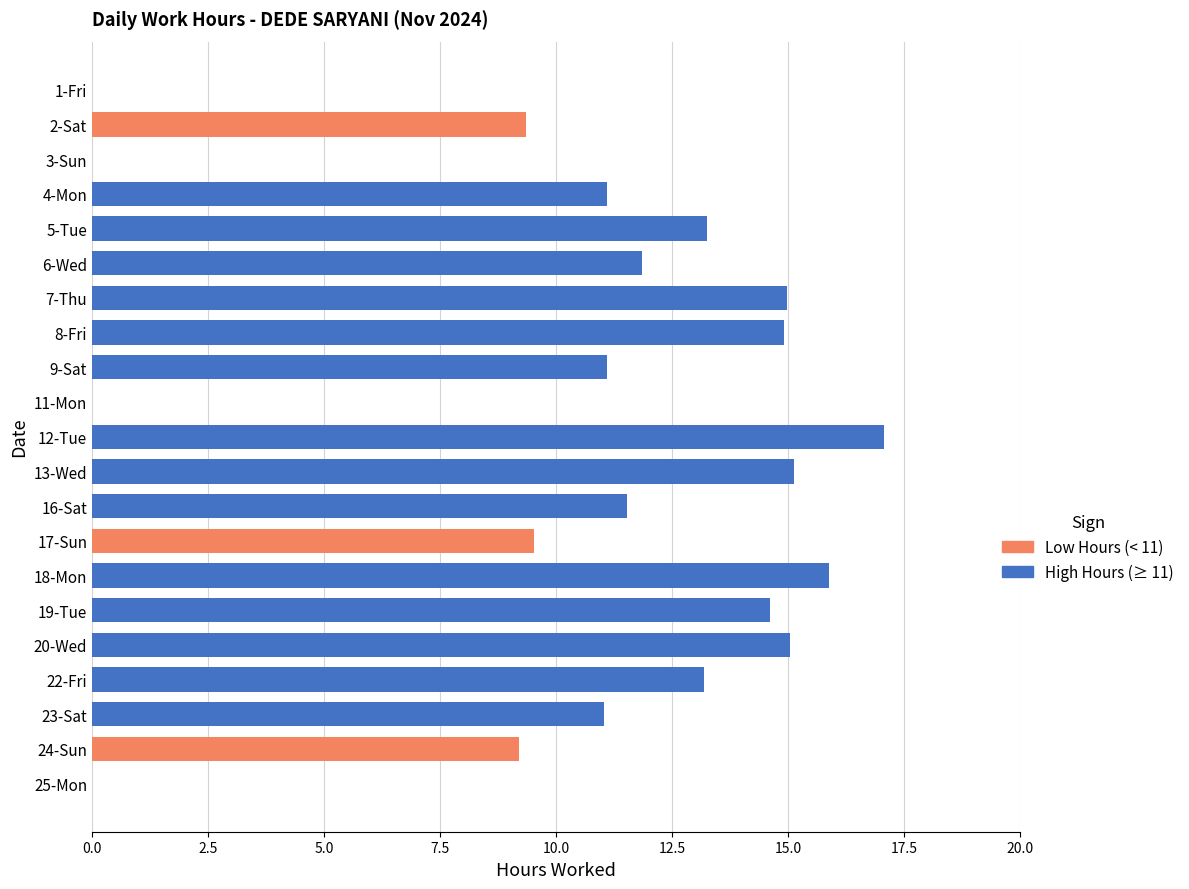

True or false: the data shows 14.6 at 19-Tue.

True